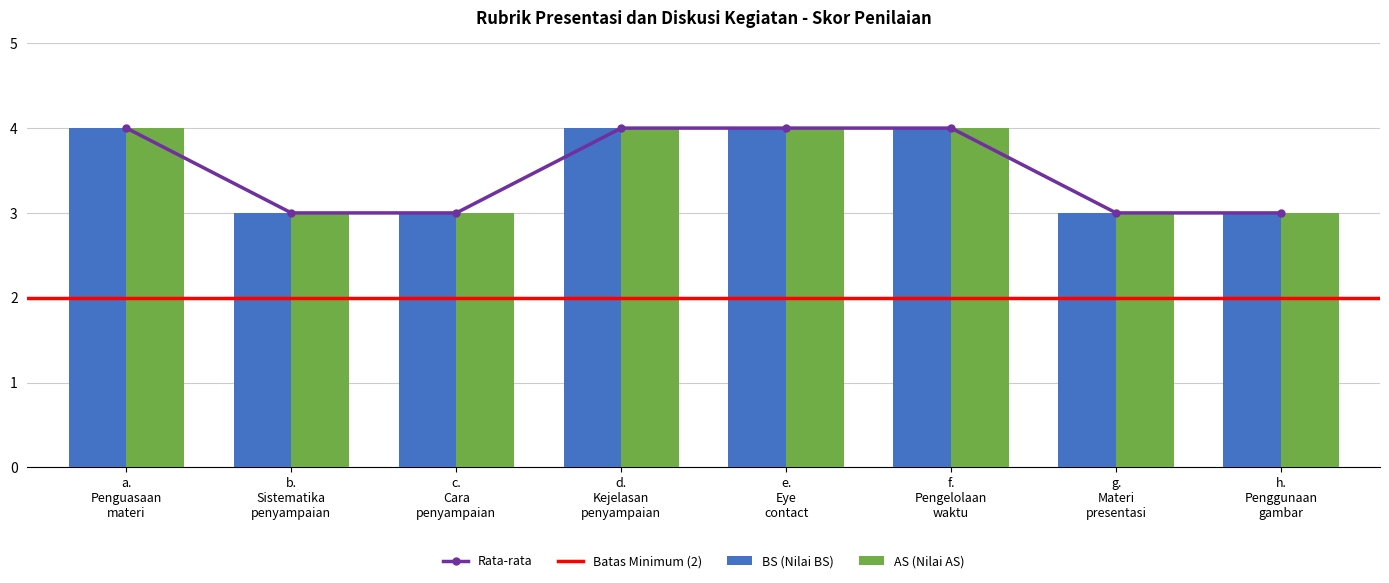

Which category has the highest value in the BS series?

a. Penguasaan materi